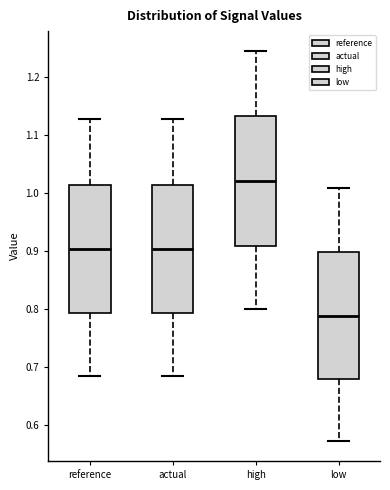

Where does the median line of the box for low sit on the y-axis? The values are not printed on the chart, so give them approximately, as read against the axis.

0.79